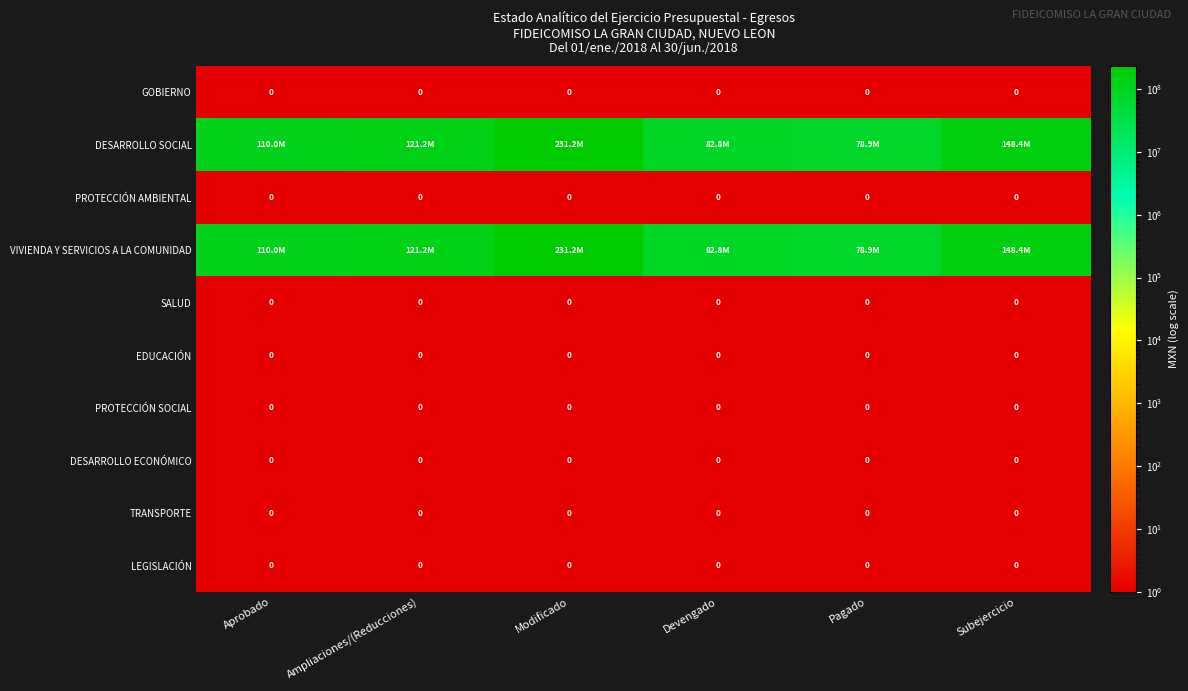

Is the value of PROTECCIÓN SOCIAL at Ampliaciones/(Reducciones) greater than the value of LEGISLACIÓN at Ampliaciones/(Reducciones)?

No